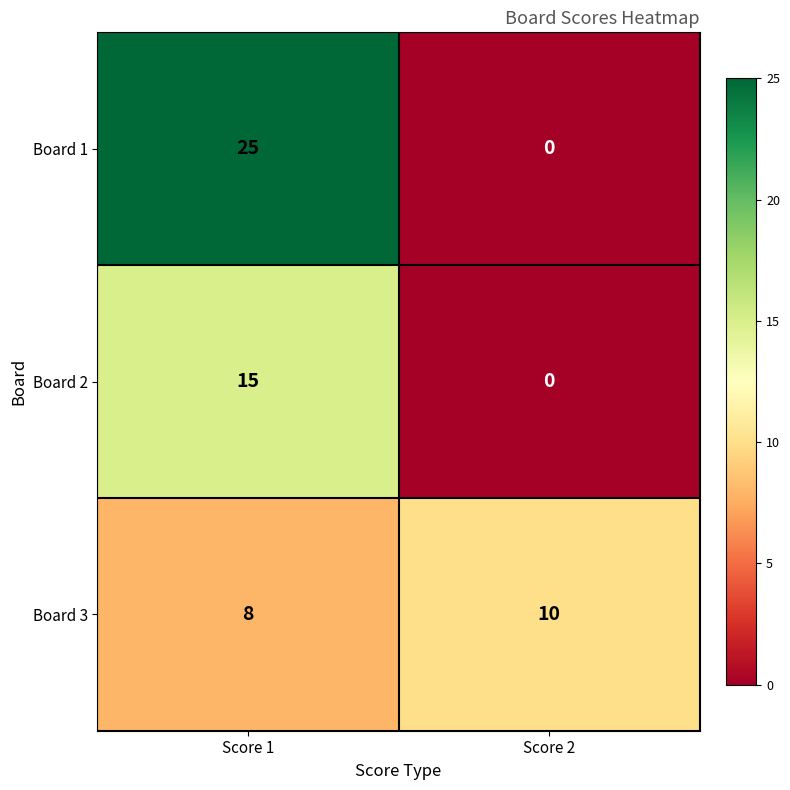

How many categories are shown in the chart?

2